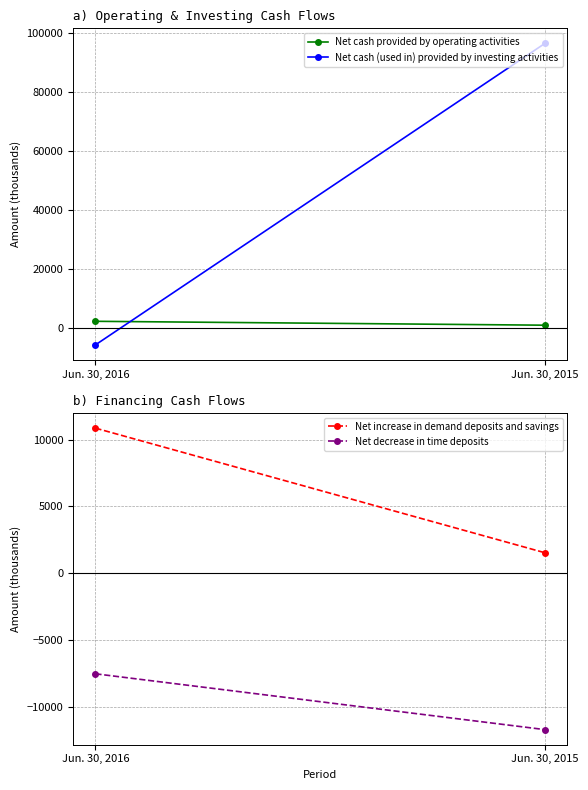

Rank the series by their maximum value, from highest to lowest.

Net cash (used in) provided by investing activities, Net increase in demand deposits and savings, Net cash provided by operating activities, Net decrease in time deposits